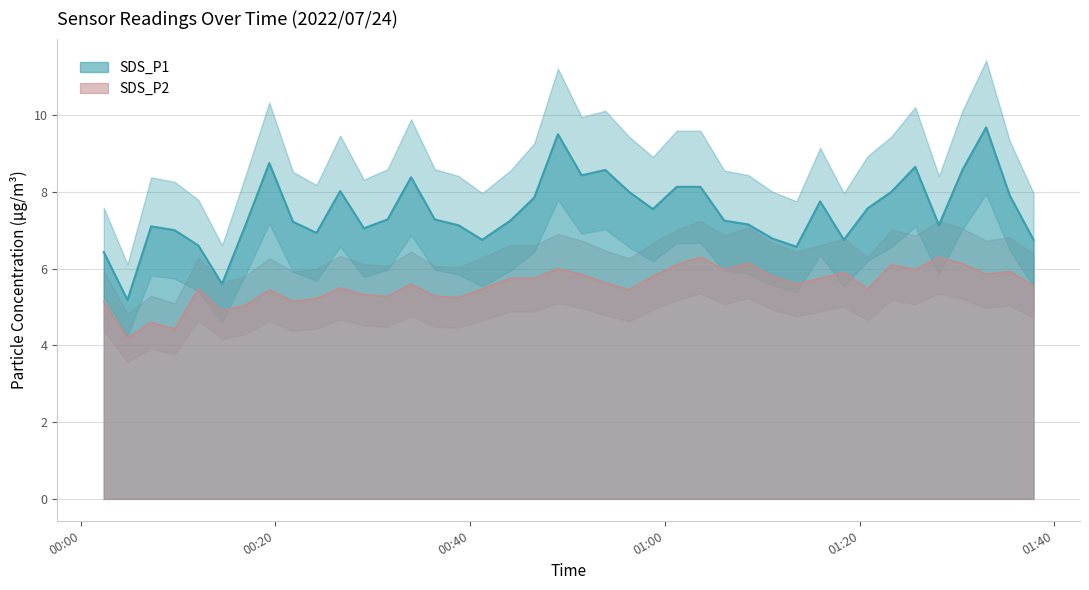

True or false: SDS_P2 and SDS_P1 cross at least once.

False